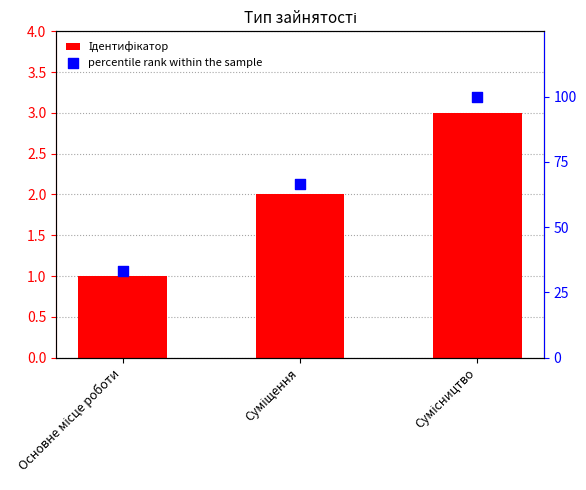

What is the total value across all series at Сумісництво?

103.0